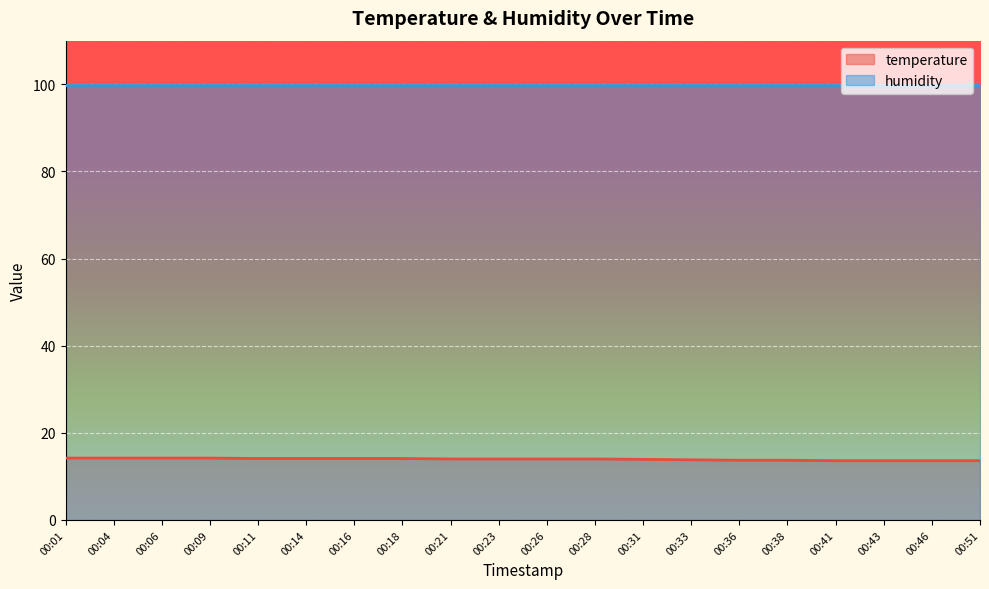

True or false: there are more than 1 points higher than both neighbors.

False